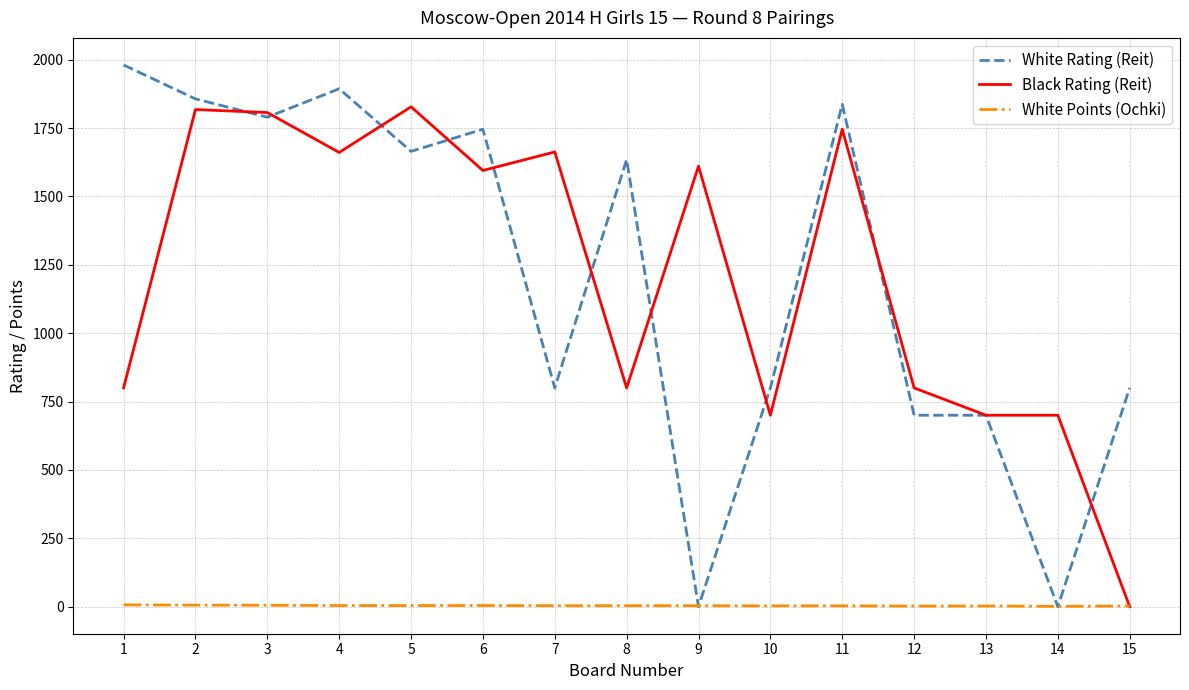

What is the maximum value for Black Rating (Reit)?

1828.0